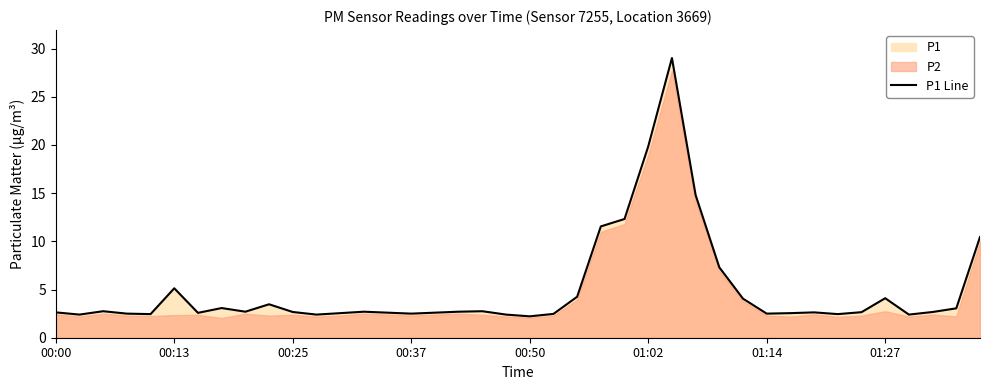

The P1 Line series shows 2.6 at 00:00. True or false?

True